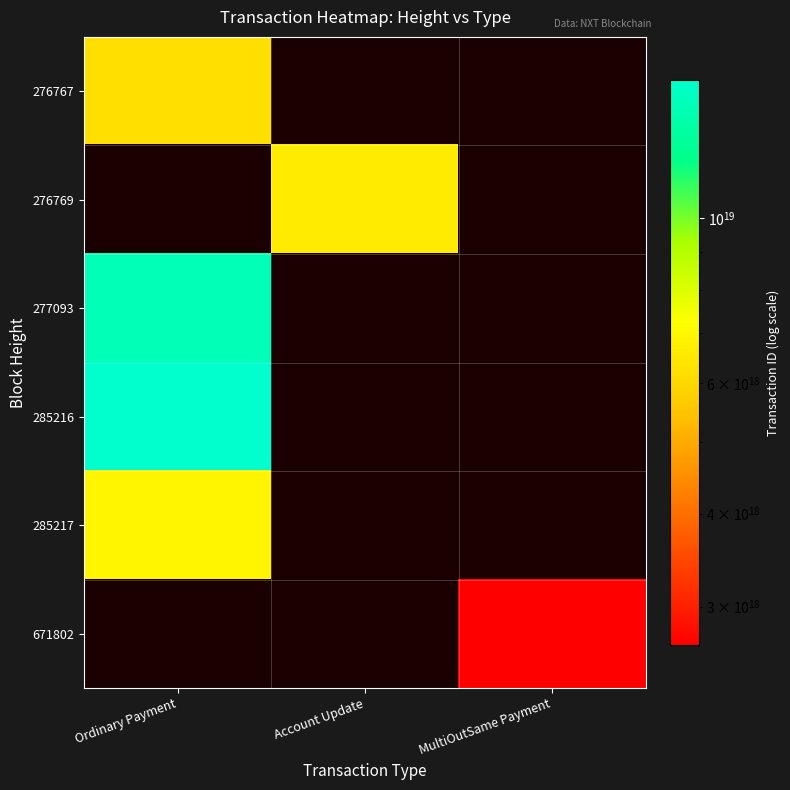

Which label corresponds to the largest value in the chart?

Ordinary Payment